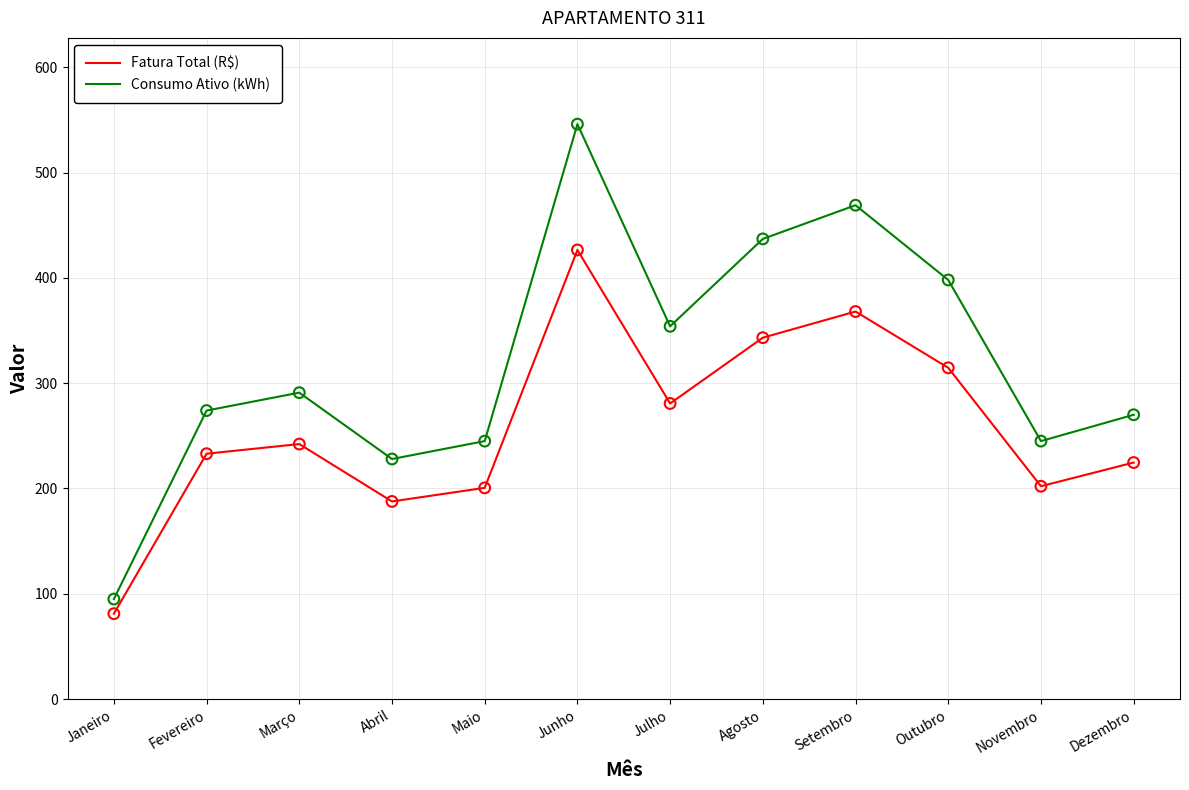

Between Março and Abril, which series saw the biggest shift?

Consumo Ativo (kWh)